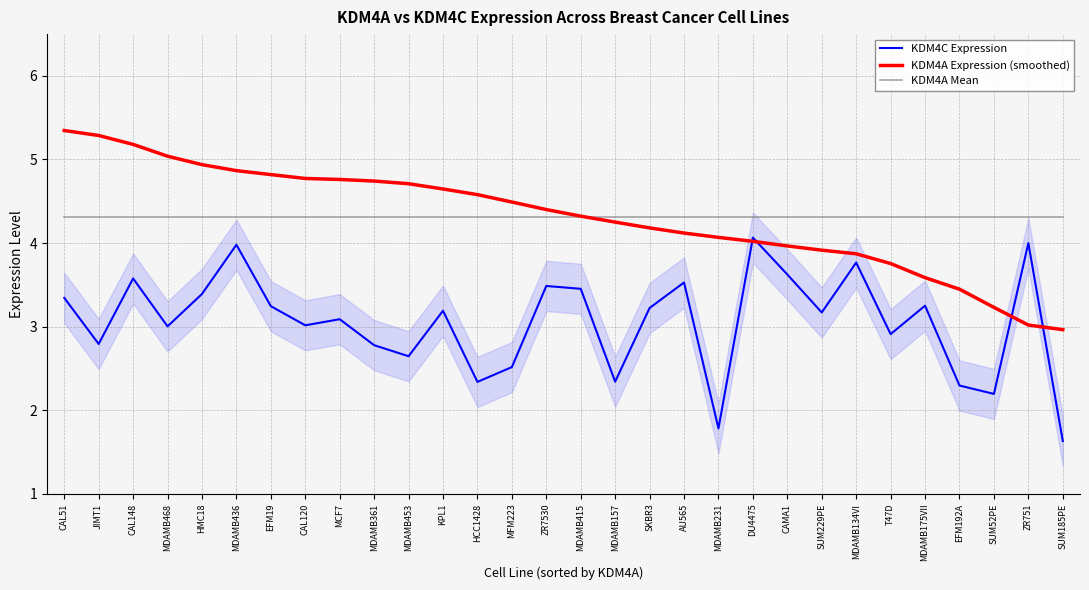

How many distinct data groups are displayed?

3